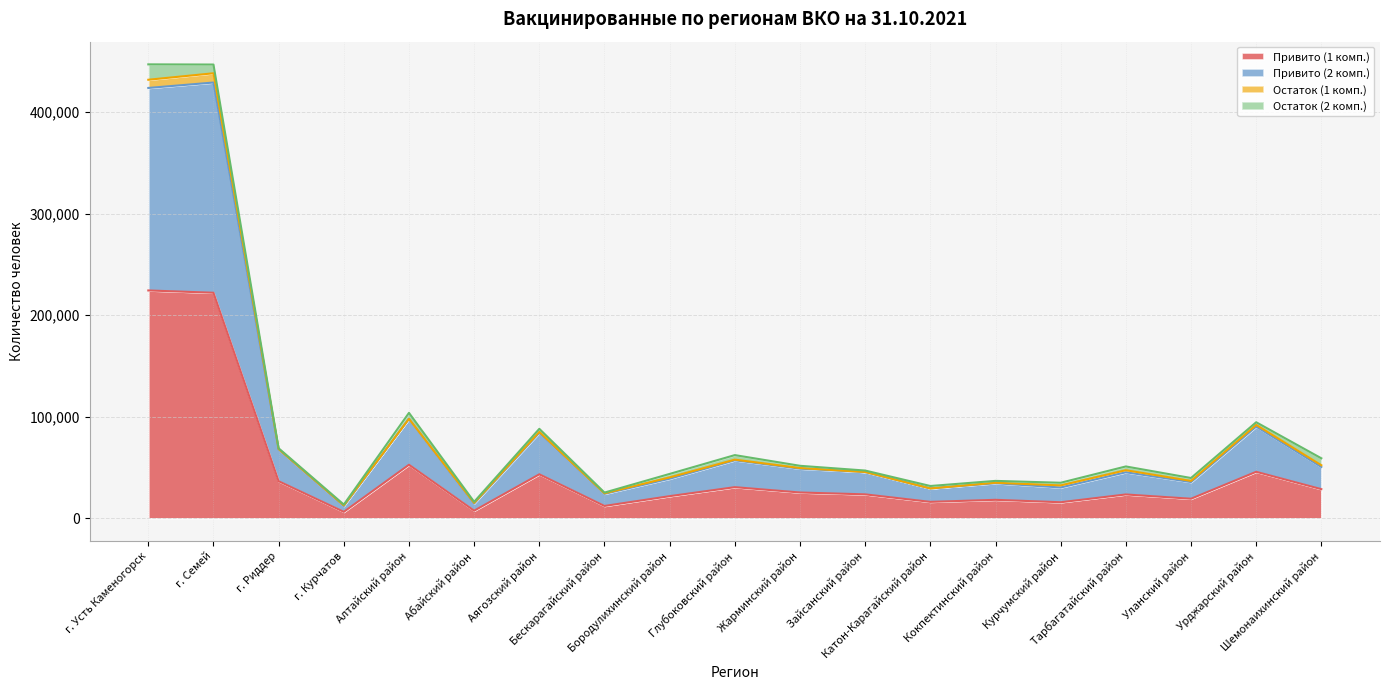

How many lines are shown in the chart?

4